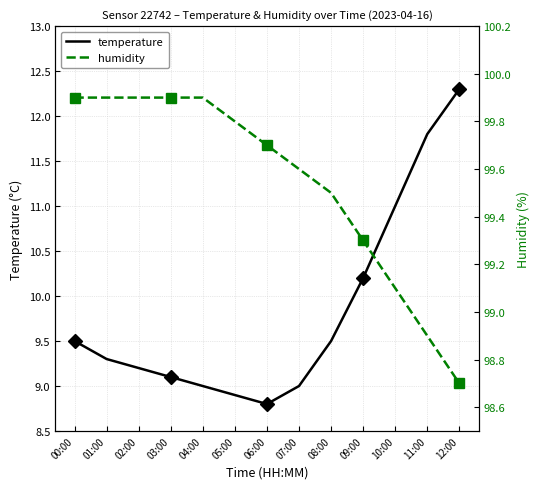

Reading left to right, extract all data points from this chart.

temperature: 00:00=9.5	01:00=9.3	02:00=9.2	03:00=9.1	04:00=9.0	05:00=8.9	06:00=8.8	07:00=9.0	08:00=9.5	09:00=10.2	10:00=11.0	11:00=11.8	12:00=12.3
humidity: 00:00=99.9	01:00=99.9	02:00=99.9	03:00=99.9	04:00=99.9	05:00=99.8	06:00=99.7	07:00=99.6	08:00=99.5	09:00=99.3	10:00=99.1	11:00=98.9	12:00=98.7